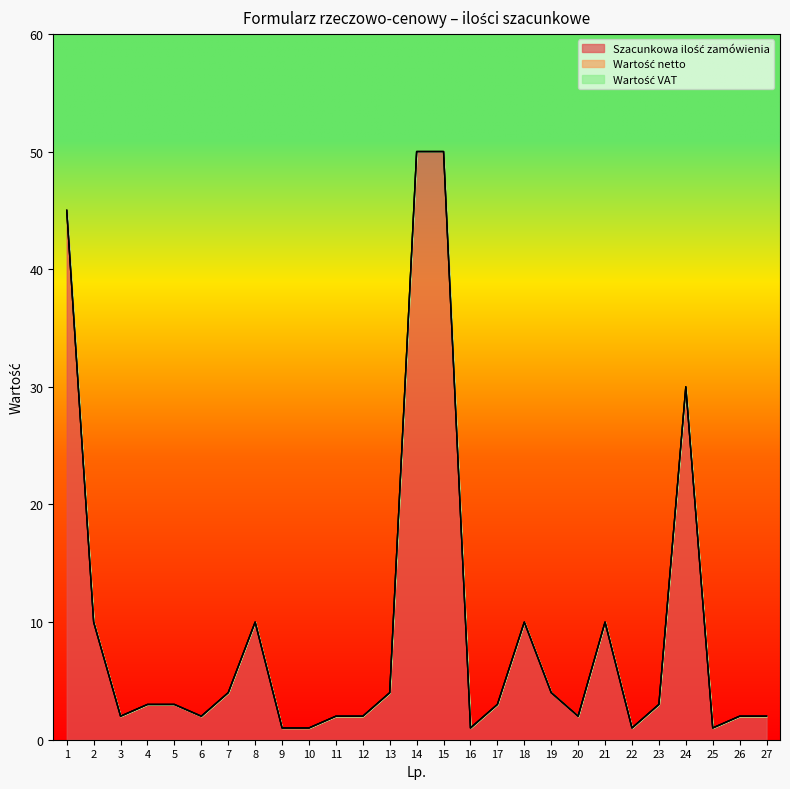

True or false: Wartość VAT and Szacunkowa ilość zamówienia intersect in this chart.

False